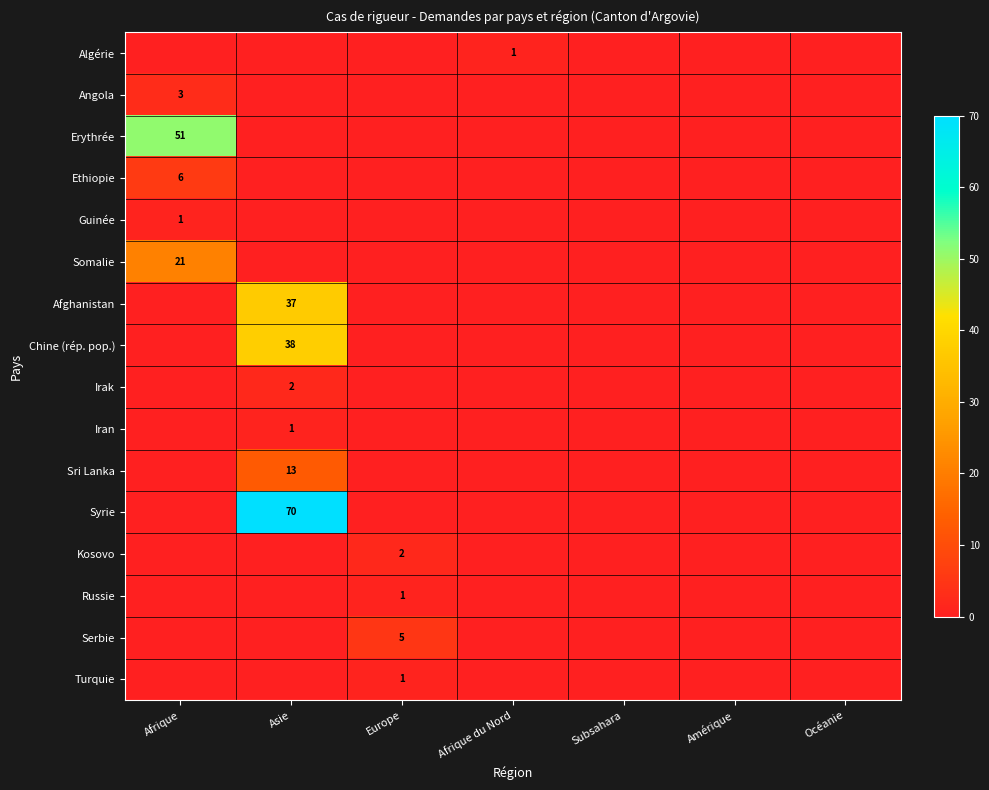

The value of Erythrée at Afrique is 35. True or false?

False